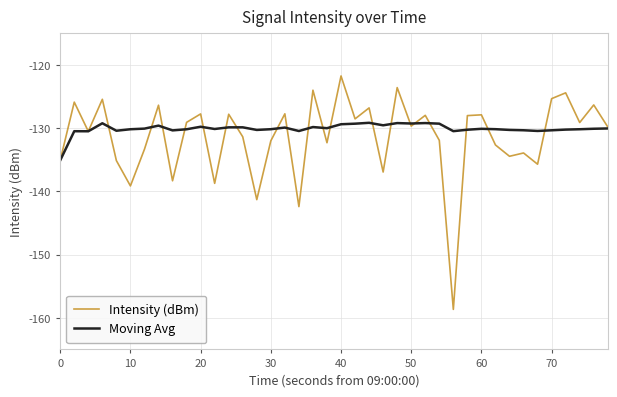

List the series in order of their overall mean, highest first.

Moving Avg, Intensity (dBm)